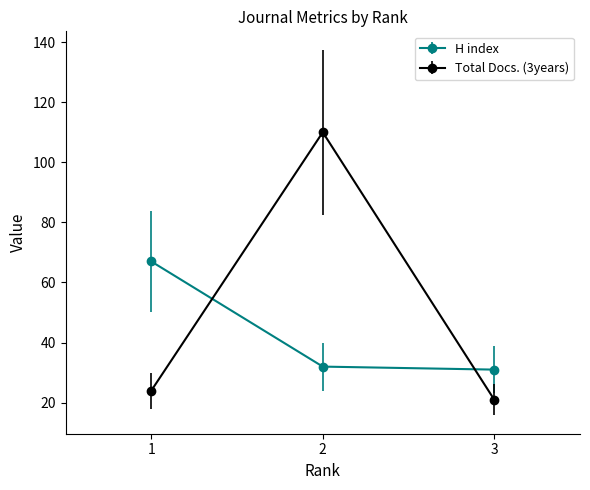

At which label does H index first exceed 32?

1